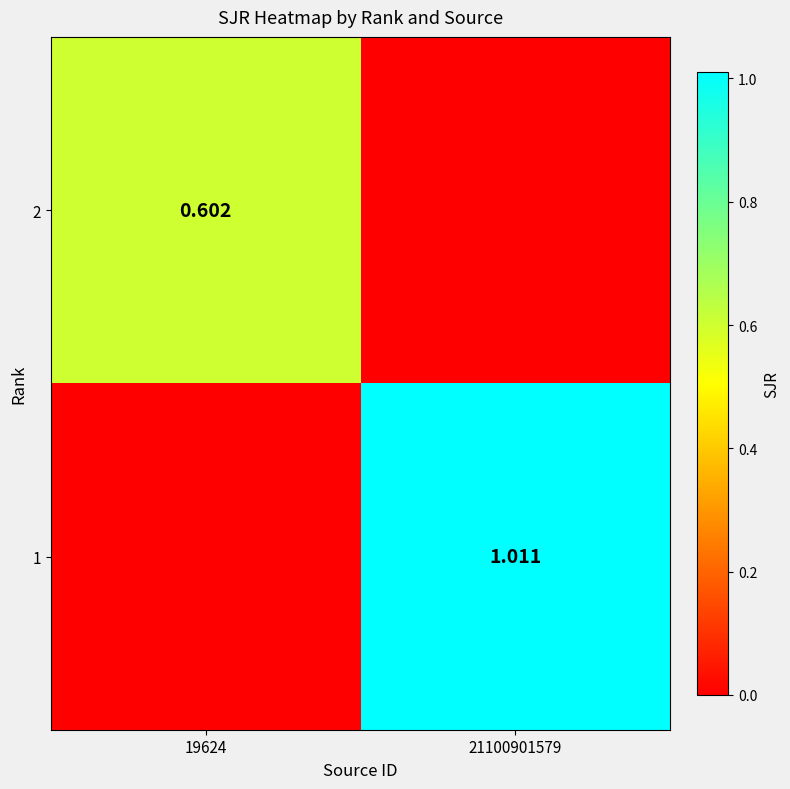

What is the difference between the 1 values at 19624 and 21100901579?

1.0